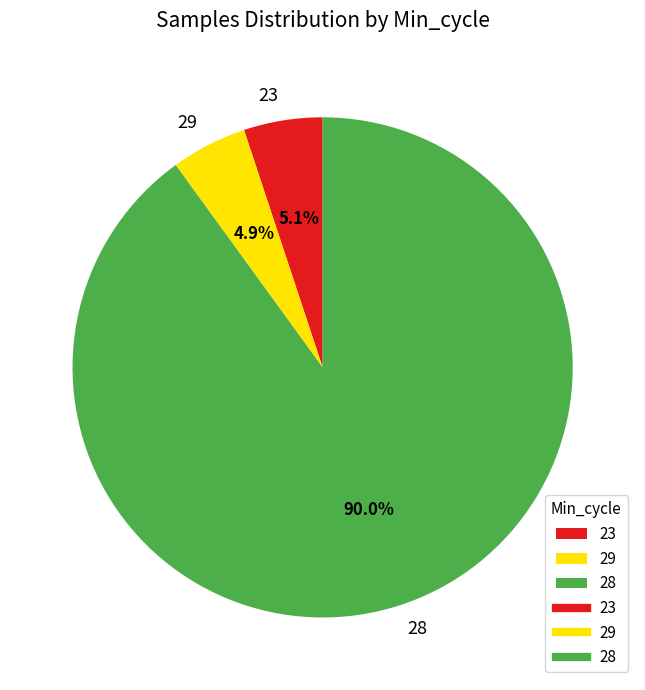

What percentage is NOT represented by 29?

95.1%